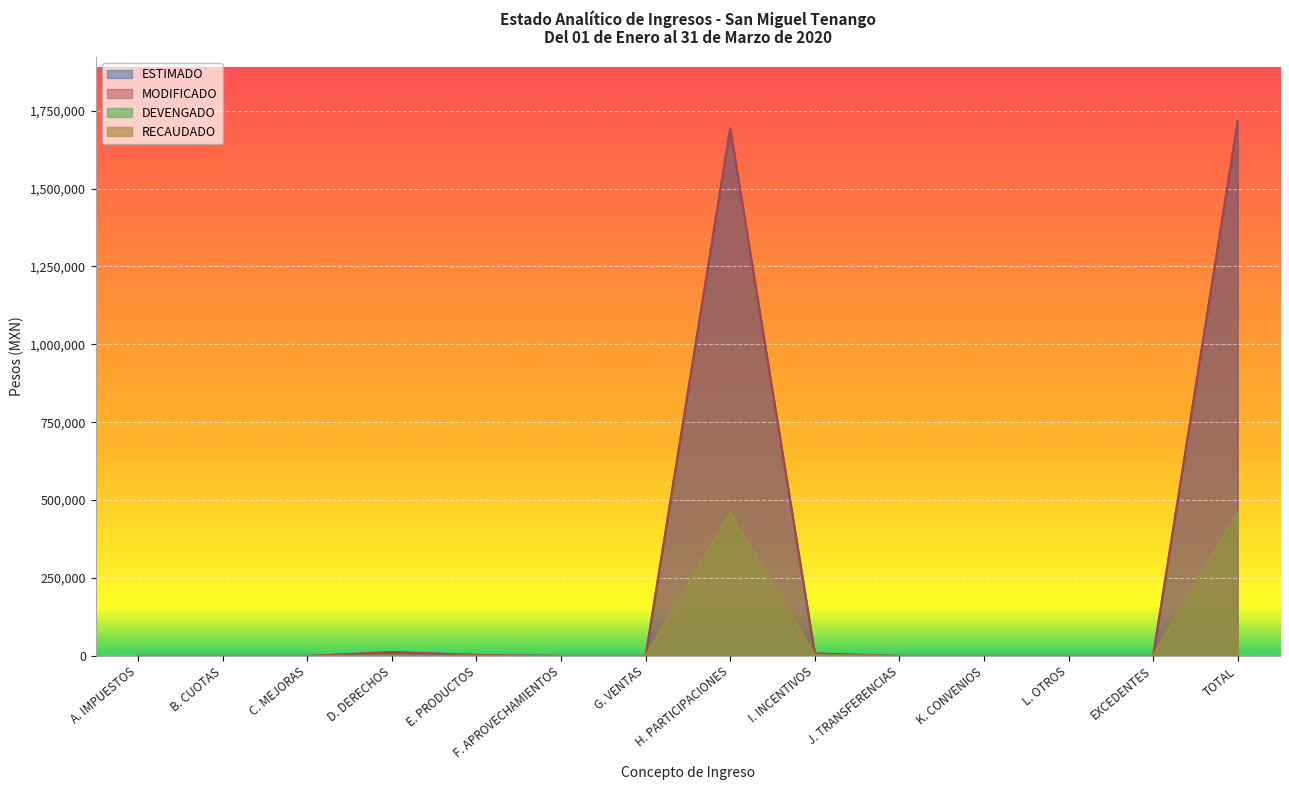

What is the total value across all series at D. DERECHOS?

24000.0